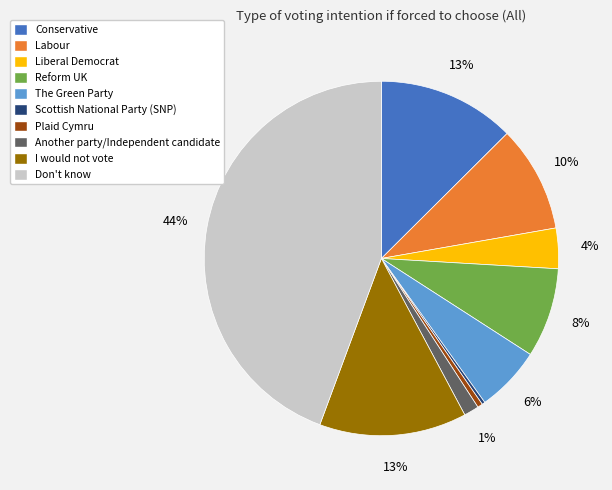

The Conservative slice represents 5% of the pie. True or false?

False